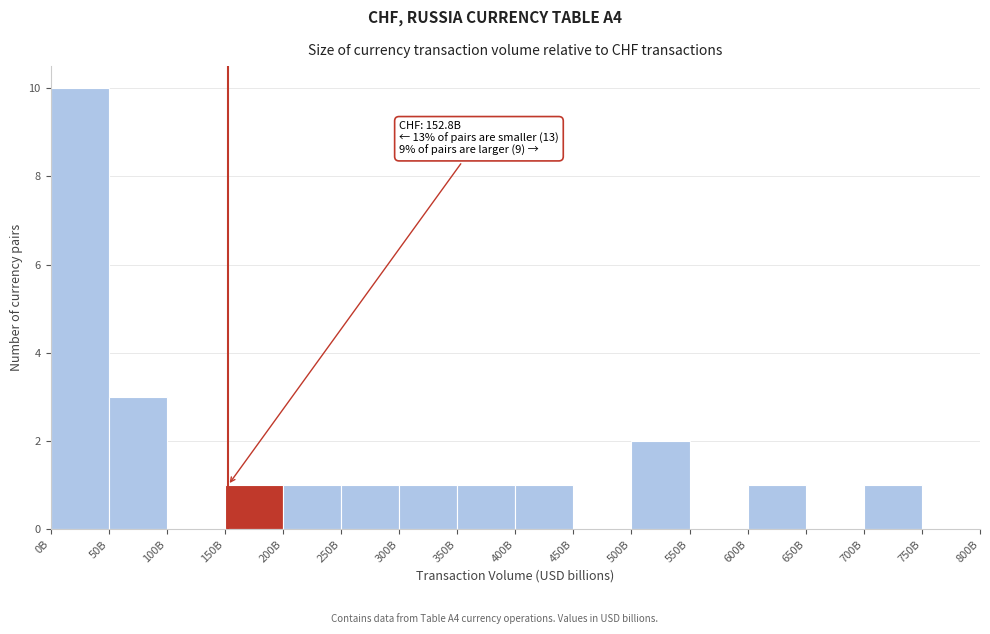

Reading left to right, what are all the values shown in this chart?

0B=10	50B=3	100B=0	150B=1	200B=1	250B=1	300B=1	350B=1	400B=1	450B=0	500B=2	550B=0	600B=1	650B=0	700B=1	750B=0